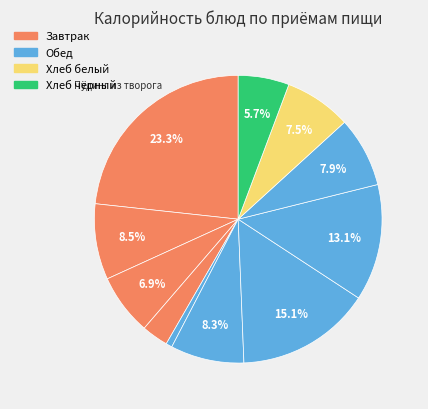

How many segments does this pie chart have?

11